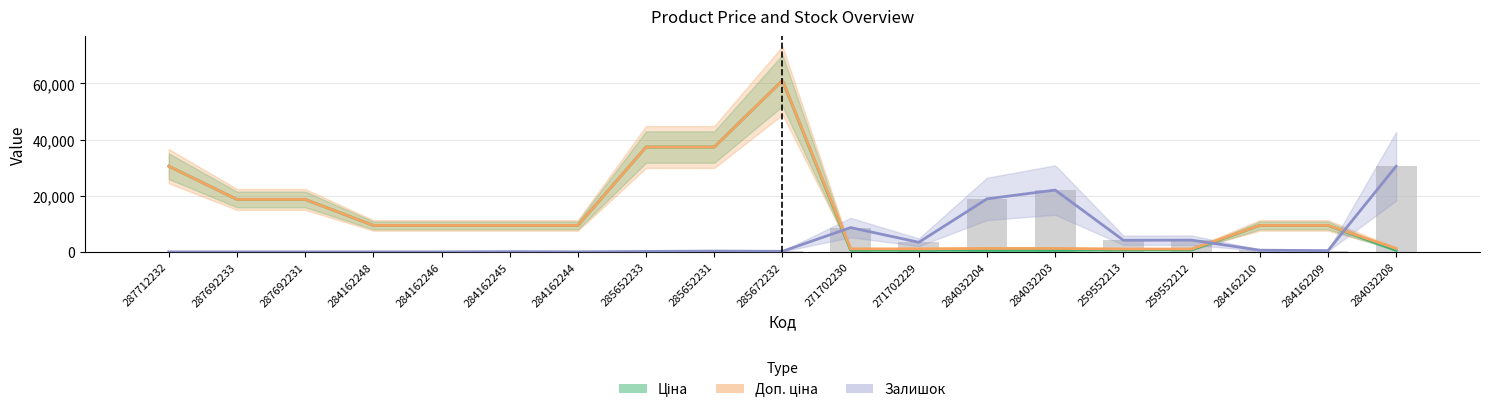

What is the label of the 9th bar from the right?

271702230